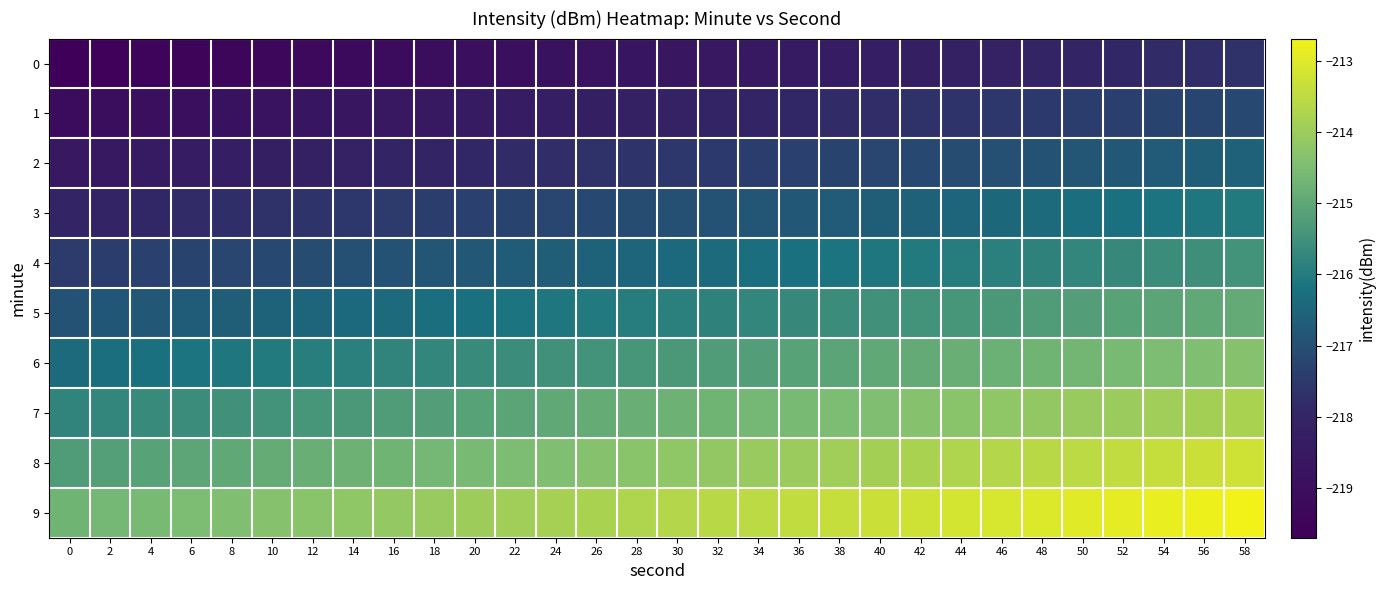

Reading left to right, extract all data points from this chart.

0: 0=-219.7	2=-219.6	4=-219.6	6=-219.5	8=-219.4	10=-219.3	12=-219.3	14=-219.2	16=-219.1	18=-219.1	20=-219.0	22=-218.9	24=-218.9	26=-218.8	28=-218.7	30=-218.7	32=-218.6	34=-218.5	36=-218.5	38=-218.4	40=-218.3	42=-218.2	44=-218.2	46=-218.1	48=-218.0	50=-218.0	52=-217.9	54=-217.8	56=-217.8	58=-217.7
1: 0=-219.1	2=-219.1	4=-219.0	6=-218.9	8=-218.9	10=-218.8	12=-218.7	14=-218.7	16=-218.6	18=-218.5	20=-218.4	22=-218.4	24=-218.3	26=-218.2	28=-218.2	30=-218.1	32=-218.0	34=-218.0	36=-217.9	38=-217.8	40=-217.8	42=-217.7	44=-217.6	46=-217.5	48=-217.5	50=-217.4	52=-217.3	54=-217.3	56=-217.2	58=-217.1
2: 0=-218.6	2=-218.5	4=-218.4	6=-218.4	8=-218.3	10=-218.2	12=-218.2	14=-218.1	16=-218.0	18=-218.0	20=-217.9	22=-217.8	24=-217.8	26=-217.7	28=-217.6	30=-217.5	32=-217.5	34=-217.4	36=-217.3	38=-217.3	40=-217.2	42=-217.1	44=-217.1	46=-217.0	48=-216.9	50=-216.9	52=-216.8	54=-216.7	56=-216.6	58=-216.6
3: 0=-218.0	2=-218.0	4=-217.9	6=-217.8	8=-217.7	10=-217.7	12=-217.6	14=-217.5	16=-217.5	18=-217.4	20=-217.3	22=-217.3	24=-217.2	26=-217.1	28=-217.1	30=-217.0	32=-216.9	34=-216.9	36=-216.8	38=-216.7	40=-216.6	42=-216.6	44=-216.5	46=-216.4	48=-216.4	50=-216.3	52=-216.2	54=-216.2	56=-216.1	58=-216.0
4: 0=-217.5	2=-217.4	4=-217.3	6=-217.3	8=-217.2	10=-217.1	12=-217.1	14=-217.0	16=-216.9	18=-216.8	20=-216.8	22=-216.7	24=-216.6	26=-216.6	28=-216.5	30=-216.4	32=-216.4	34=-216.3	36=-216.2	38=-216.2	40=-216.1	42=-216.0	44=-216.0	46=-215.9	48=-215.8	50=-215.7	52=-215.7	54=-215.6	56=-215.5	58=-215.5
5: 0=-216.9	2=-216.8	4=-216.8	6=-216.7	8=-216.6	10=-216.6	12=-216.5	14=-216.4	16=-216.4	18=-216.3	20=-216.2	22=-216.2	24=-216.1	26=-216.0	28=-215.9	30=-215.9	32=-215.8	34=-215.7	36=-215.7	38=-215.6	40=-215.5	42=-215.5	44=-215.4	46=-215.3	48=-215.3	50=-215.2	52=-215.1	54=-215.1	56=-215.0	58=-214.9
6: 0=-216.4	2=-216.3	4=-216.2	6=-216.2	8=-216.1	10=-216.0	12=-215.9	14=-215.9	16=-215.8	18=-215.7	20=-215.7	22=-215.6	24=-215.5	26=-215.5	28=-215.4	30=-215.3	32=-215.3	34=-215.2	36=-215.1	38=-215.0	40=-215.0	42=-214.9	44=-214.8	46=-214.8	48=-214.7	50=-214.6	52=-214.6	54=-214.5	56=-214.4	58=-214.4
7: 0=-215.8	2=-215.7	4=-215.7	6=-215.6	8=-215.5	10=-215.5	12=-215.4	14=-215.3	16=-215.3	18=-215.2	20=-215.1	22=-215.0	24=-215.0	26=-214.9	28=-214.8	30=-214.8	32=-214.7	34=-214.6	36=-214.6	38=-214.5	40=-214.4	42=-214.4	44=-214.3	46=-214.2	48=-214.1	50=-214.1	52=-214.0	54=-213.9	56=-213.9	58=-213.8
8: 0=-215.2	2=-215.2	4=-215.1	6=-215.0	8=-215.0	10=-214.9	12=-214.8	14=-214.8	16=-214.7	18=-214.6	20=-214.6	22=-214.5	24=-214.4	26=-214.4	28=-214.3	30=-214.2	32=-214.1	34=-214.1	36=-214.0	38=-213.9	40=-213.9	42=-213.8	44=-213.7	46=-213.7	48=-213.6	50=-213.5	52=-213.5	54=-213.4	56=-213.3	58=-213.2
9: 0=-214.7	2=-214.6	4=-214.6	6=-214.5	8=-214.4	10=-214.3	12=-214.3	14=-214.2	16=-214.1	18=-214.1	20=-214.0	22=-213.9	24=-213.9	26=-213.8	28=-213.7	30=-213.7	32=-213.6	34=-213.5	36=-213.5	38=-213.4	40=-213.3	42=-213.2	44=-213.2	46=-213.1	48=-213.0	50=-213.0	52=-212.9	54=-212.8	56=-212.8	58=-212.7